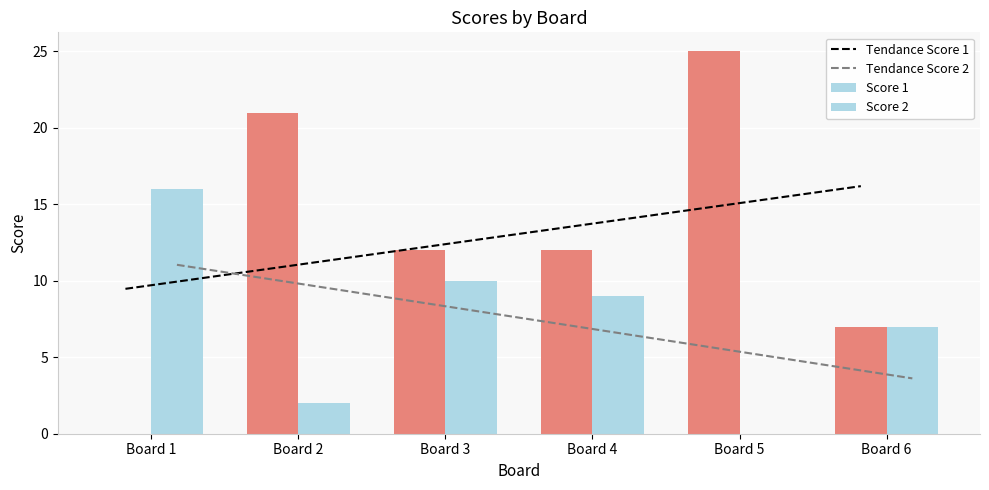

How many values in the Tendance Score 2 series are below 8?

3